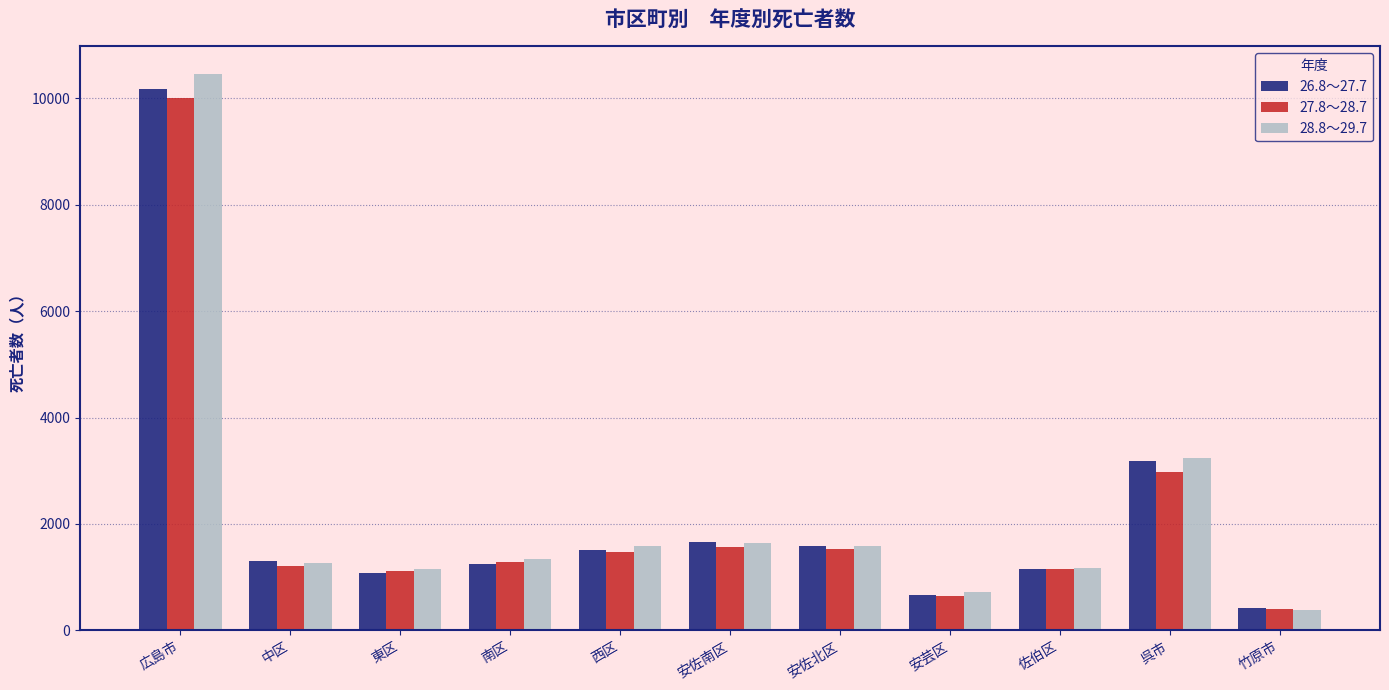

What is the minimum value shown in the chart?

386